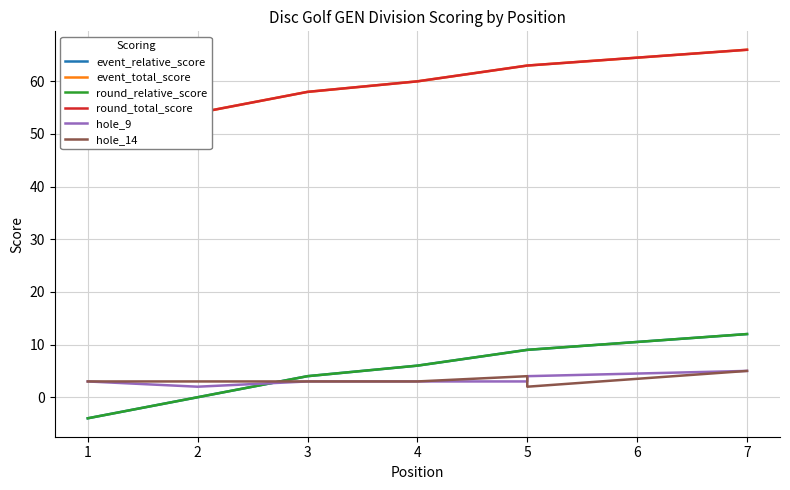

Between 1 and 5, which series saw the biggest shift?

event_relative_score